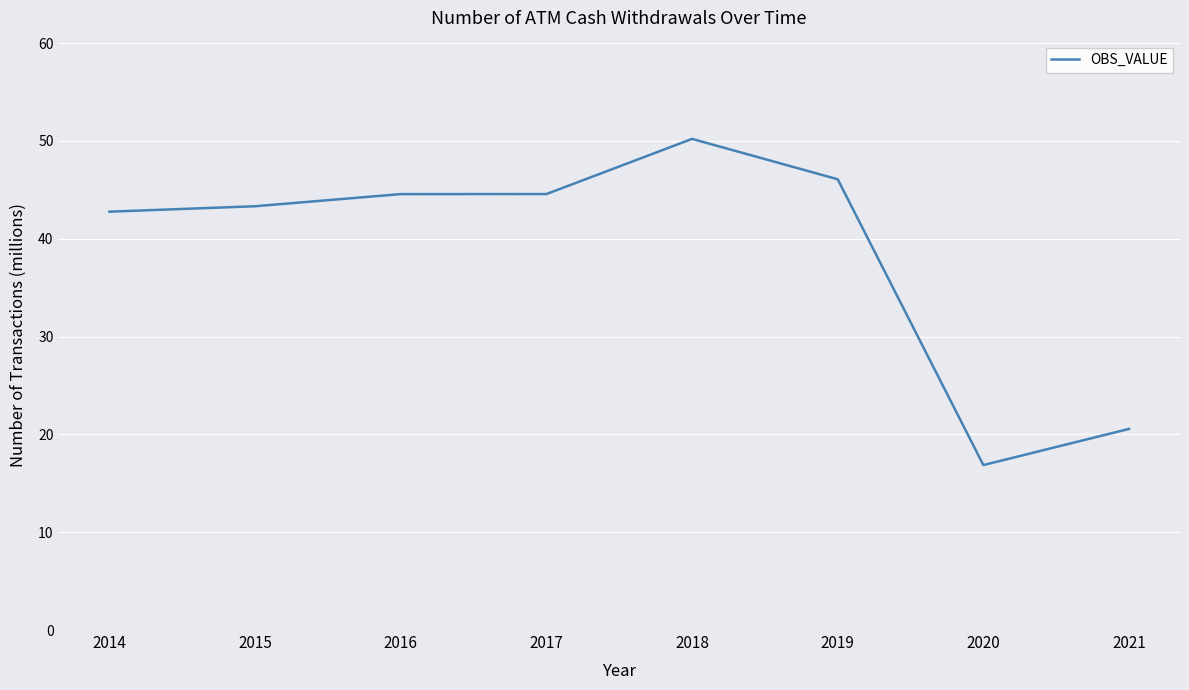

Is it true that the value at 2021 is 20.6?

True